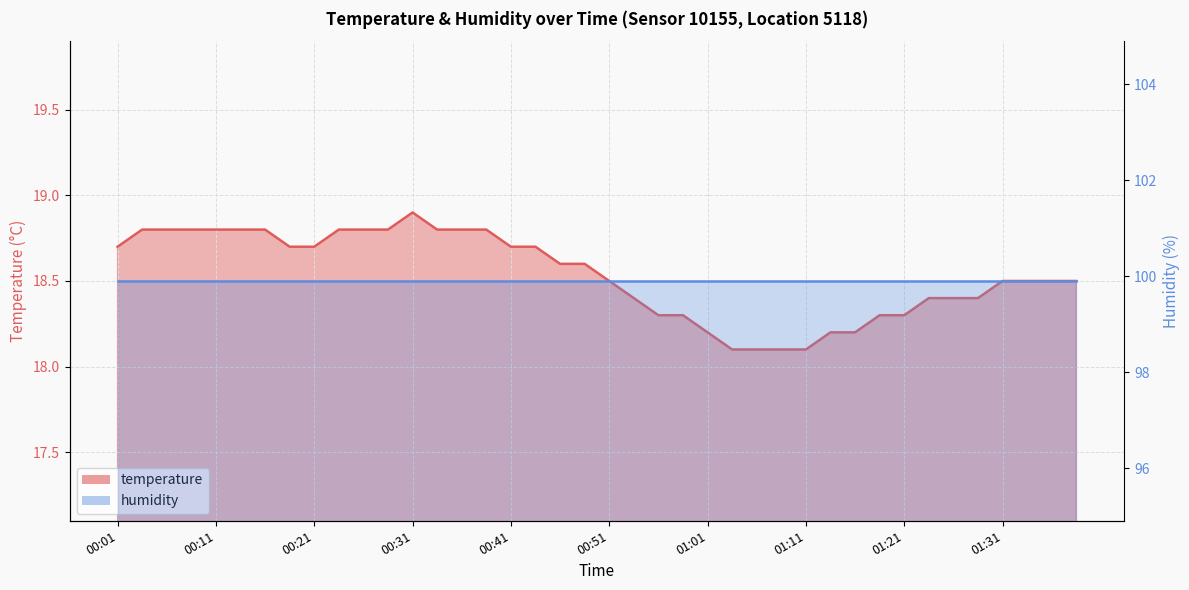

How many values are between 18 and 19?

40